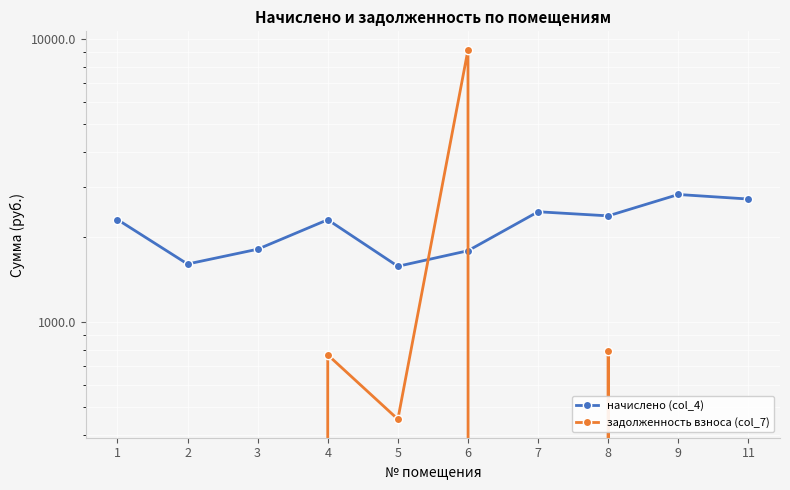

What are all the series names shown in the legend?

начислено (col_4), задолженность взноса (col_7)